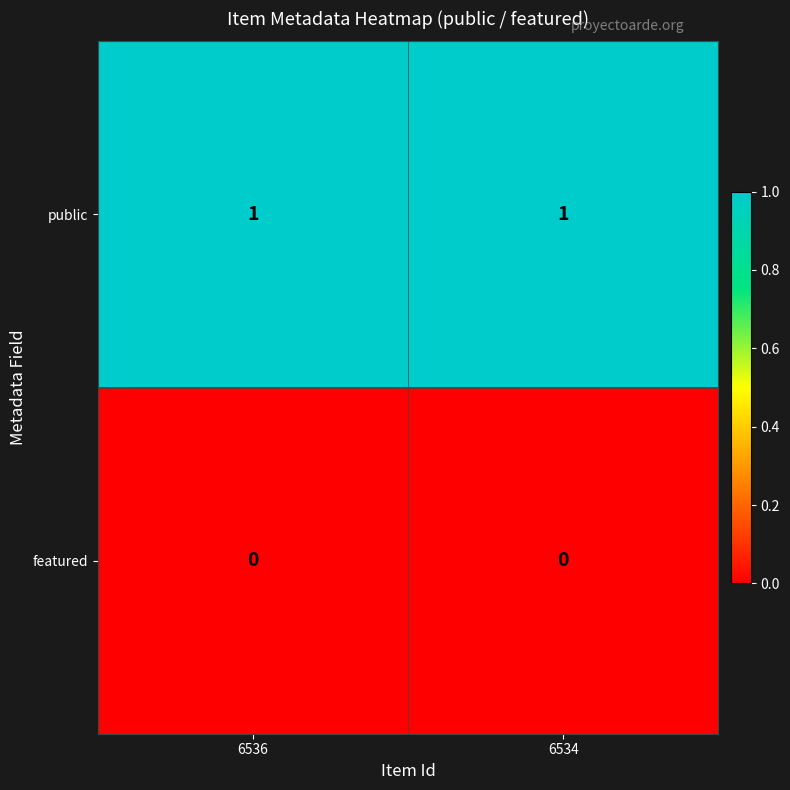

What is the spread (max minus min) of values at 6534?

1